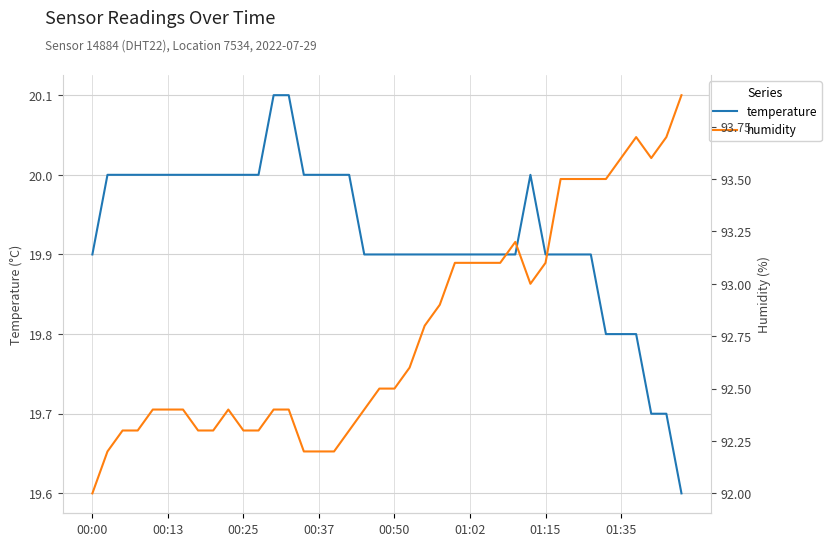

What is the lowest value of the temperature series?

19.6